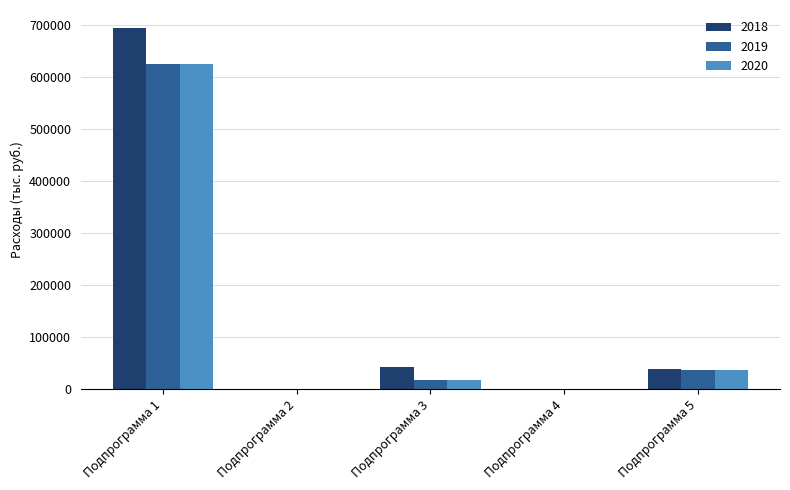

How many categories are shown in the chart?

5